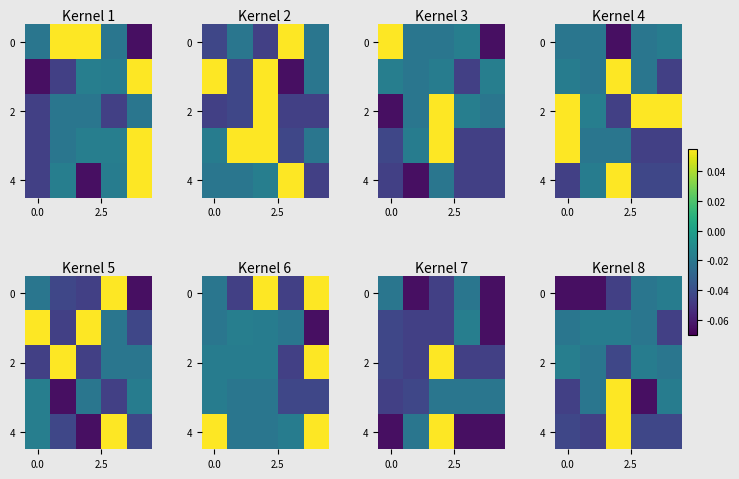

How many negative values does the 4 series have?

4